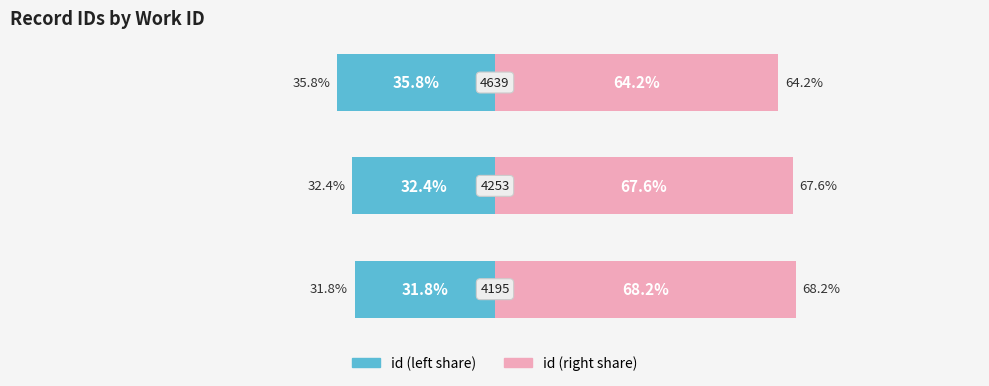

The value of id (normalized right) at 0 is 120.2. True or false?

False